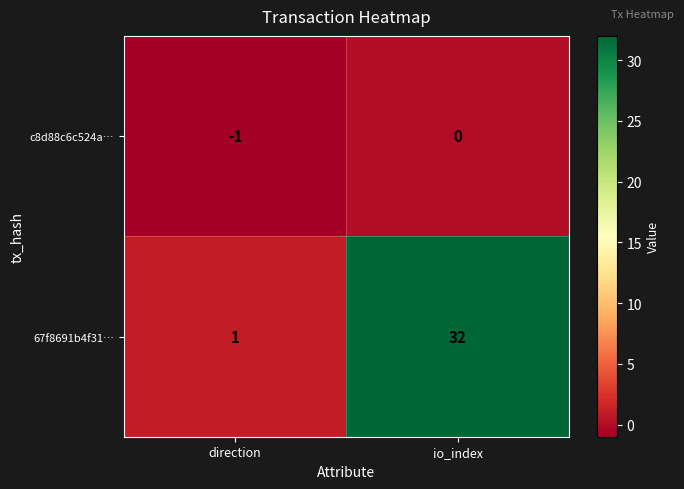

How many data points does each series have?

2